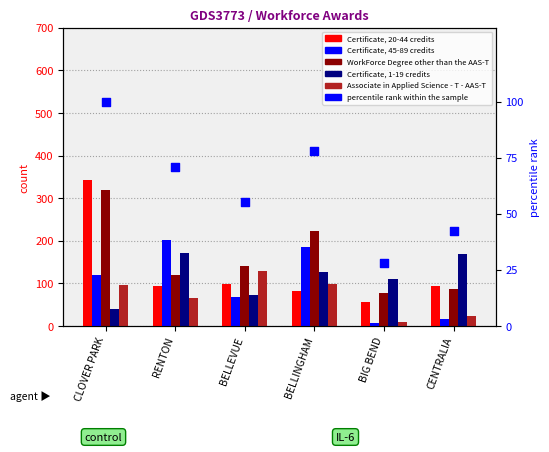

Which series reaches the minimum Y coordinate?

Certificate, 45-89 credits